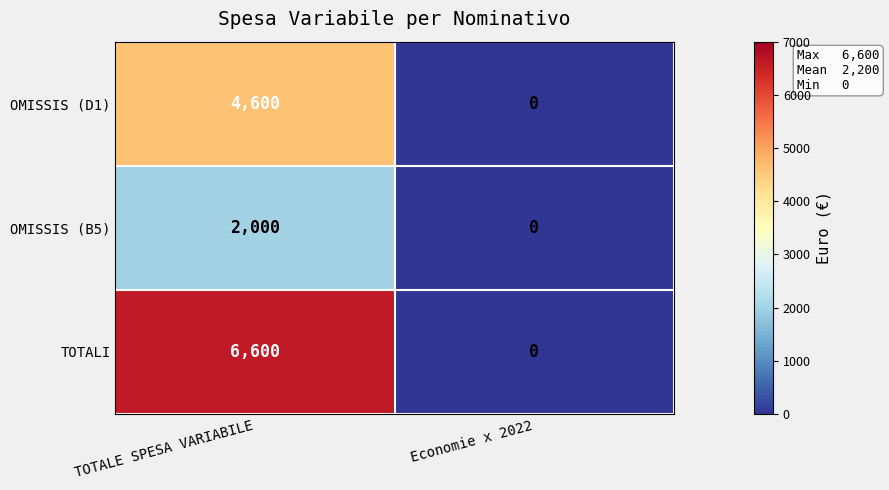

What is the difference between the OMISSIS (B5) values at Economie x 2022 and TOTALE SPESA VARIABILE?

2000